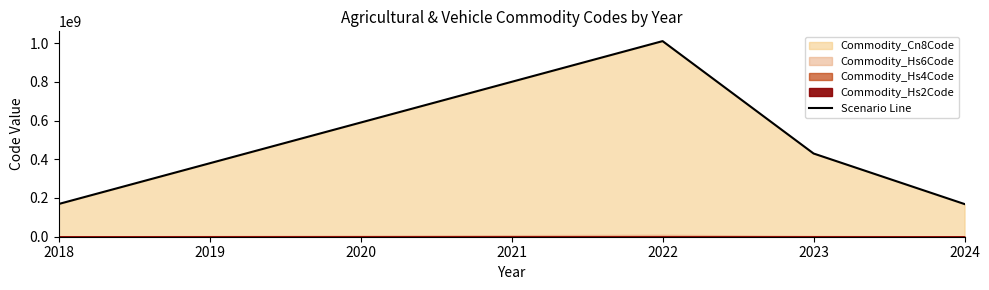

True or false: Scenario Line has more than 0 points higher than both neighbors.

True